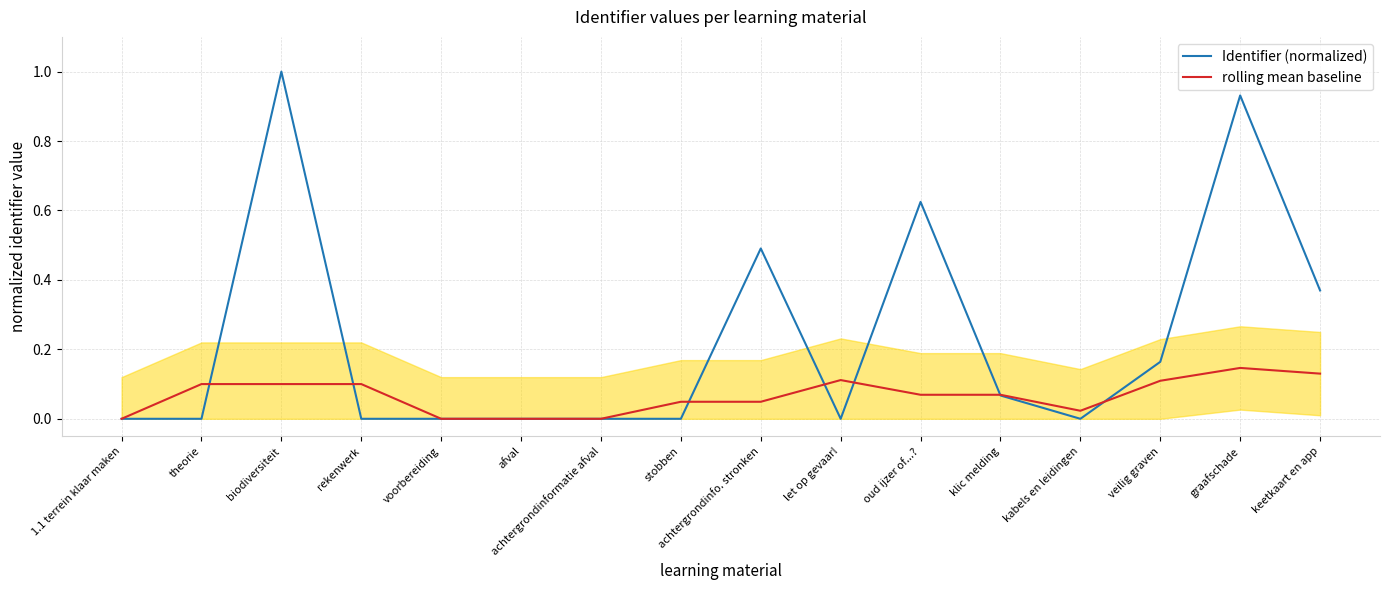

Where is rolling mean baseline nearest to the value 0?

1.1 terrein klaar maken